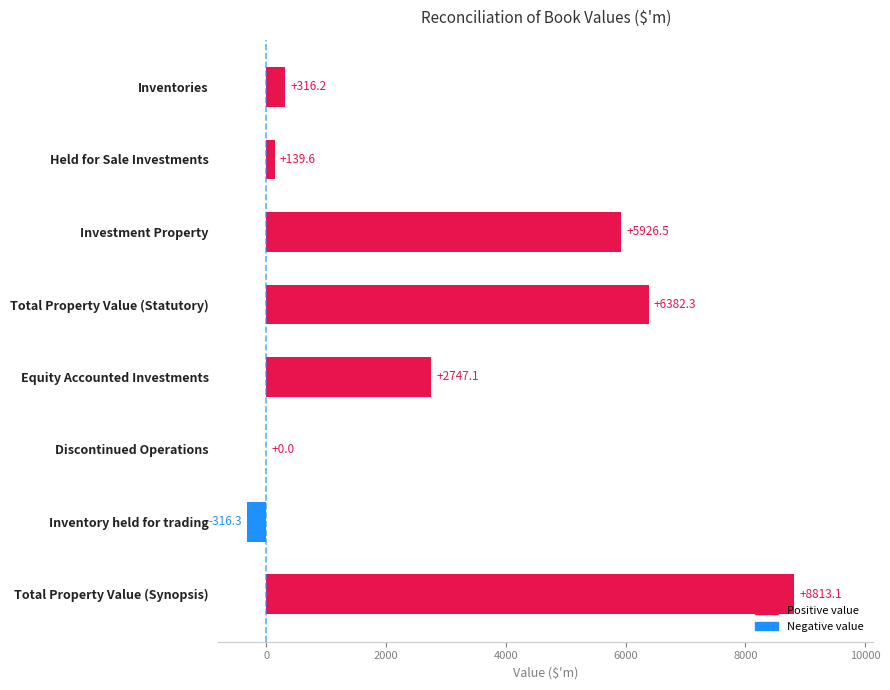

The value at Equity Accounted Investments is 991.4. True or false?

False